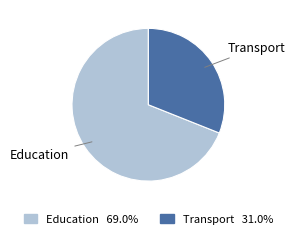

Rank the categories by value from highest to lowest.

Education, Transport